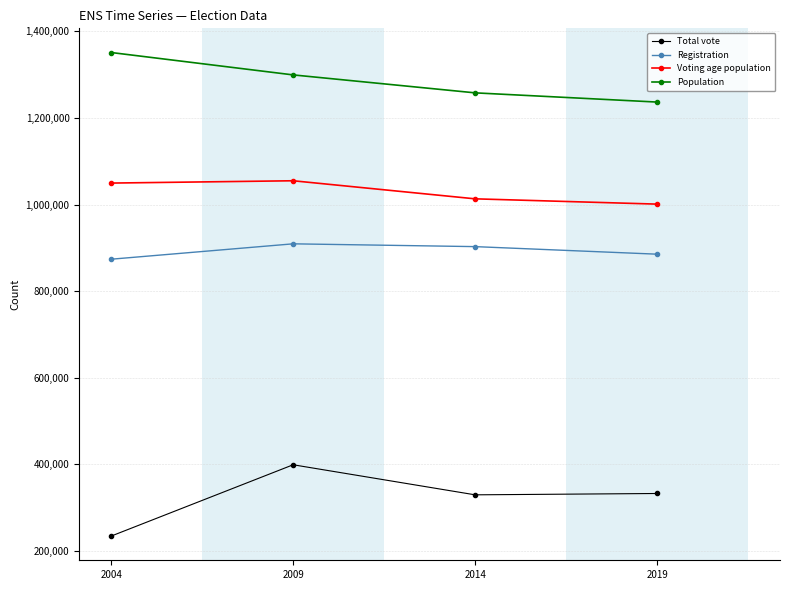

True or false: Registration and Total vote cross at least once.

False